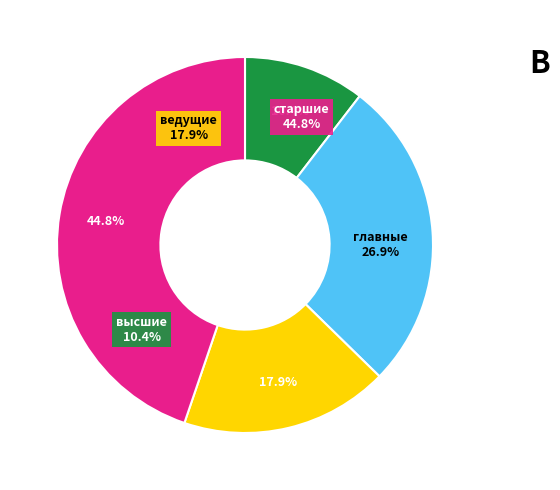

To the nearest percent, what is the average slice percentage?

25%